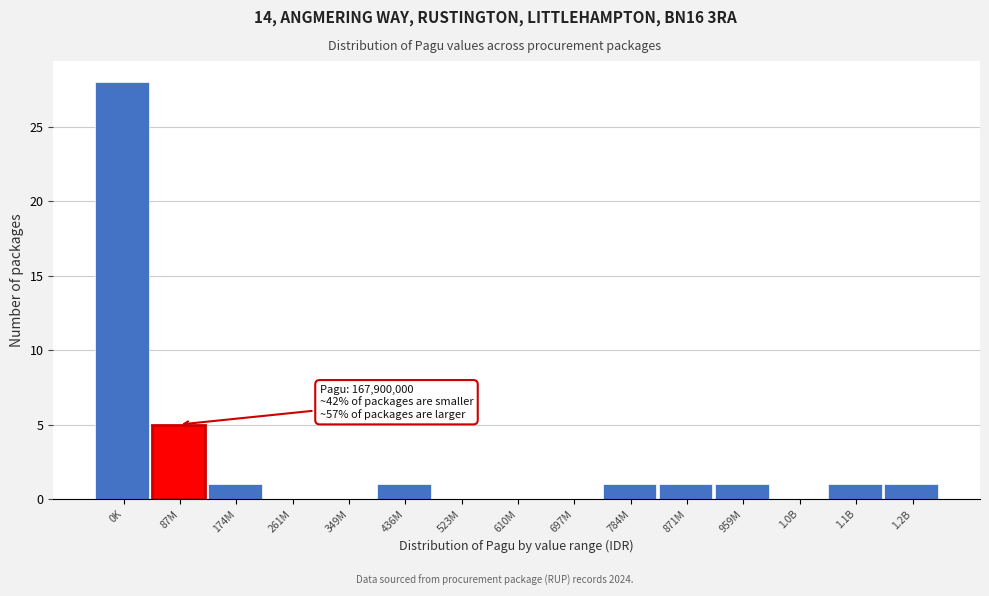

Reading left to right, extract all data points from this chart.

0K=28	87M=5	174M=1	261M=0	349M=0	436M=1	523M=0	610M=0	697M=0	784M=1	871M=1	959M=1	1.0B=0	1.1B=1	1.2B=1